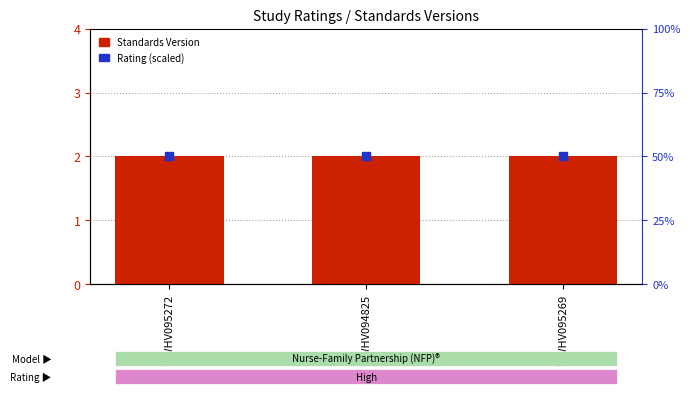

At which category is the sum across all series the highest?

WWHV095272